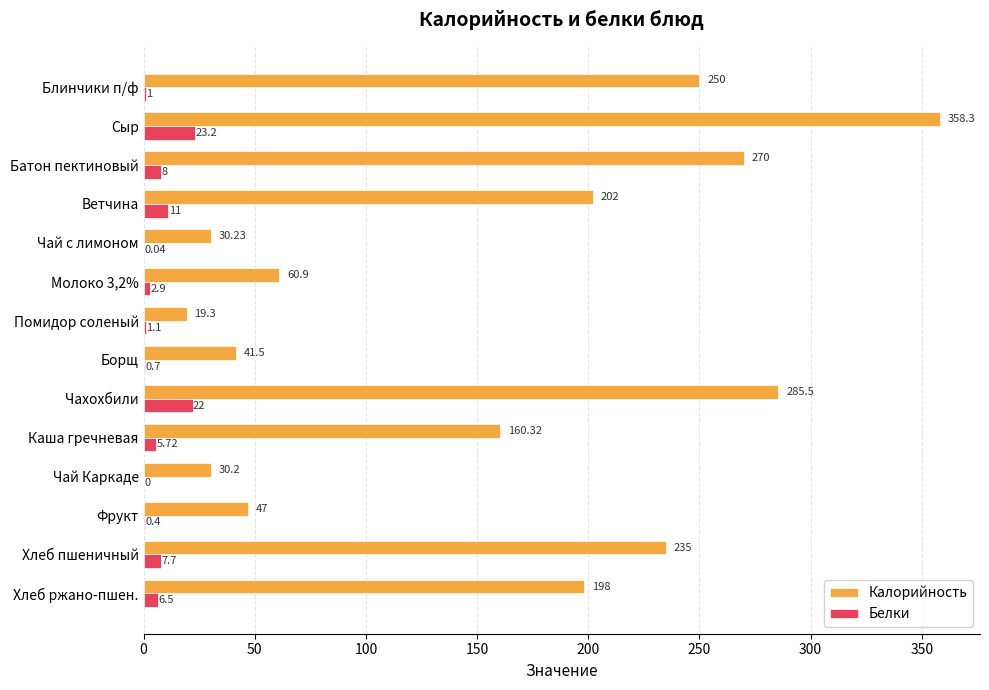

At which category is the sum across all series the highest?

Сыр